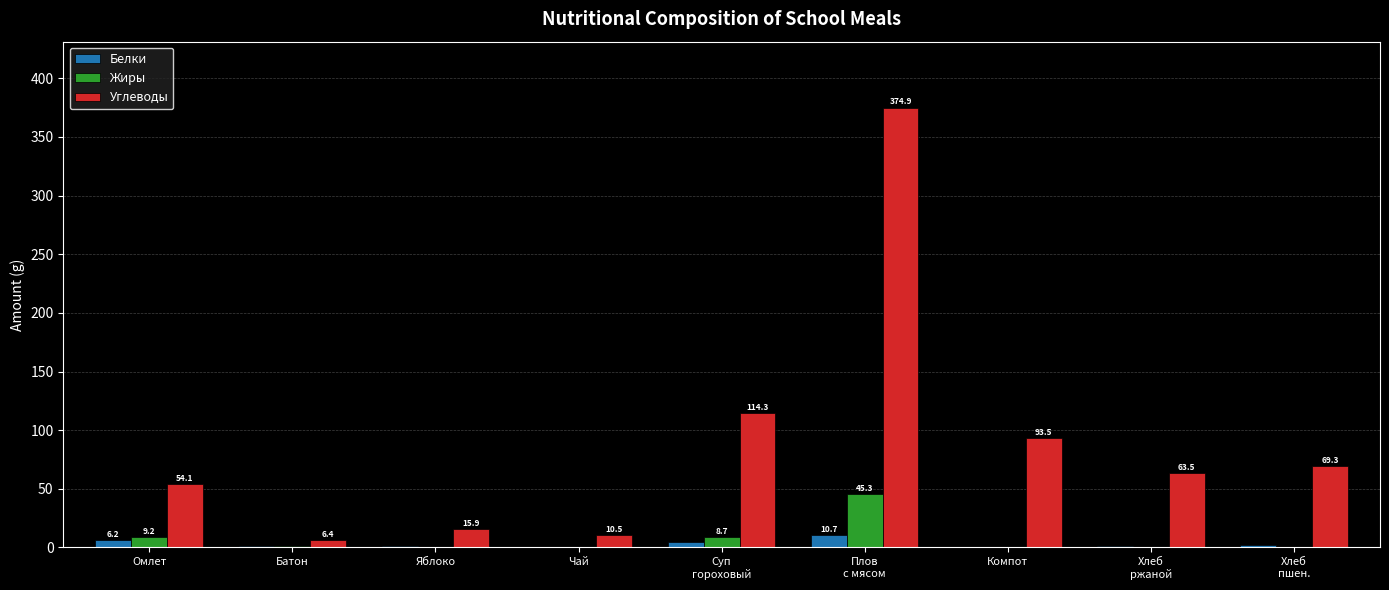

How many series are shown in this chart?

3